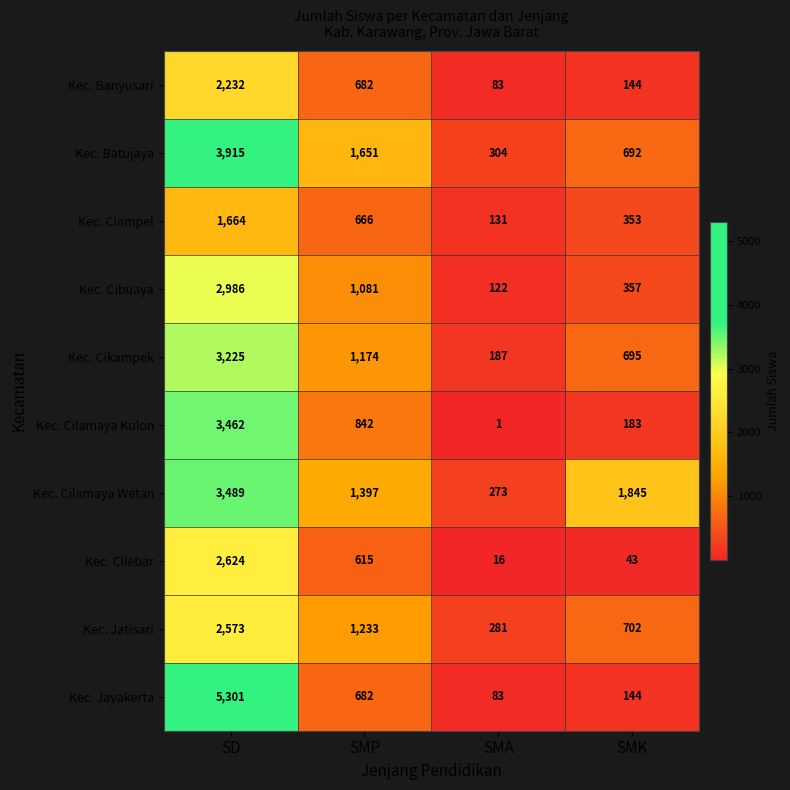

What is the spread (max minus min) of values at SD?

3637